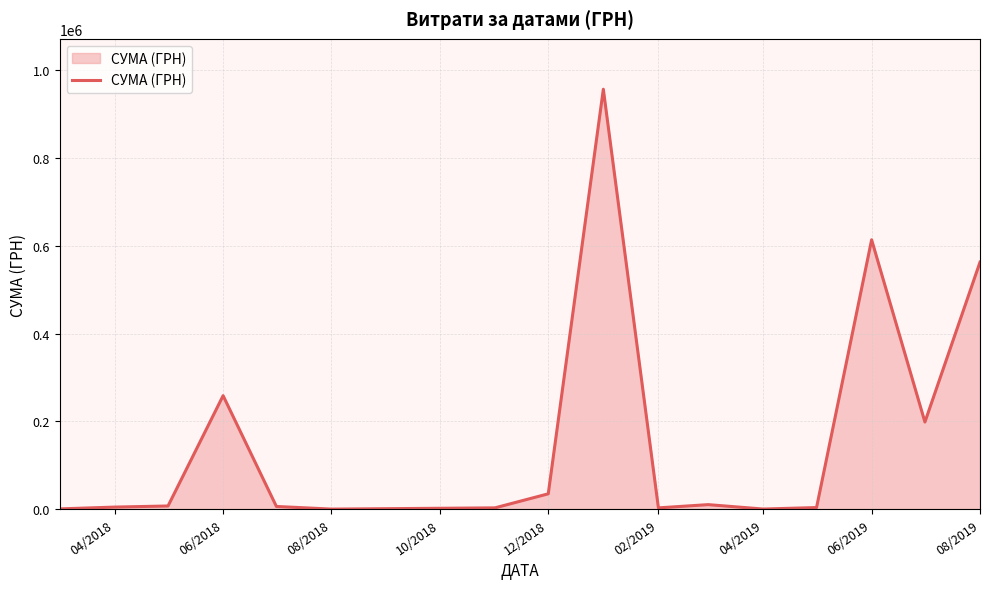

What is the value of the 15th point from the left?

198671.0